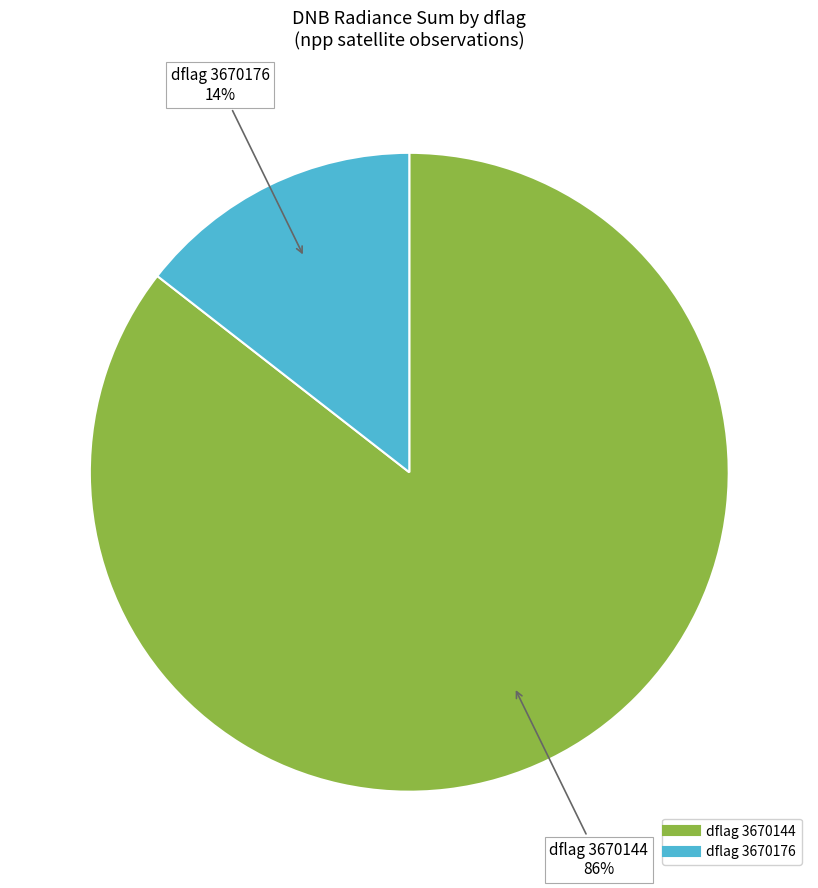

Is there a majority slice in this chart?

Yes